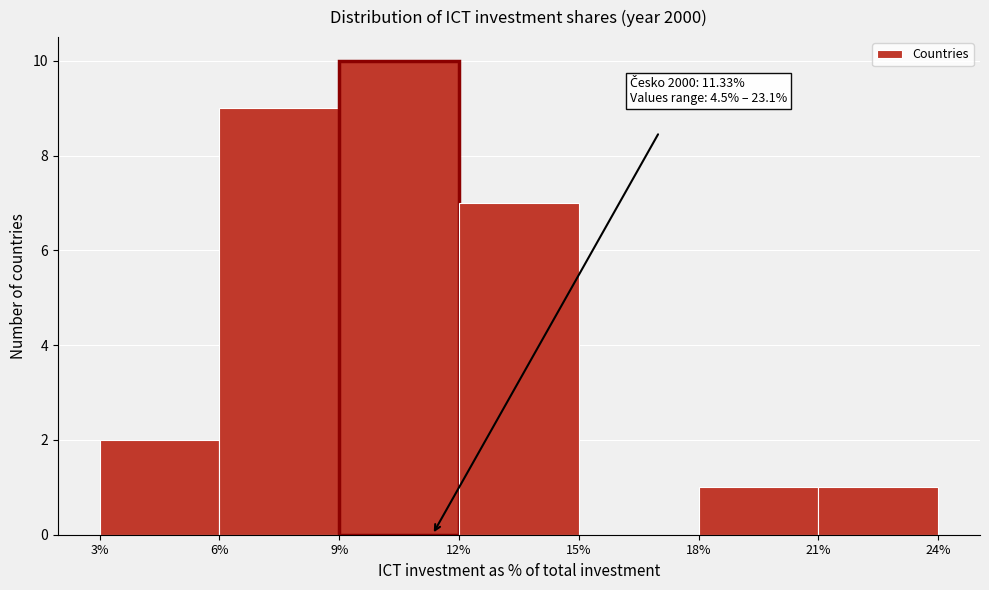

Which range on the x-axis has the tallest bar?

9% to 12%